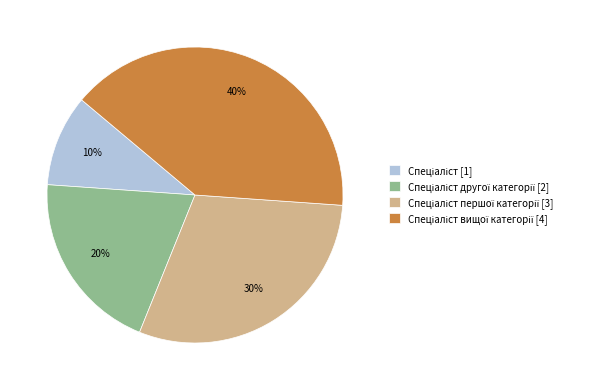

To the nearest percent, what is the average slice percentage?

25%